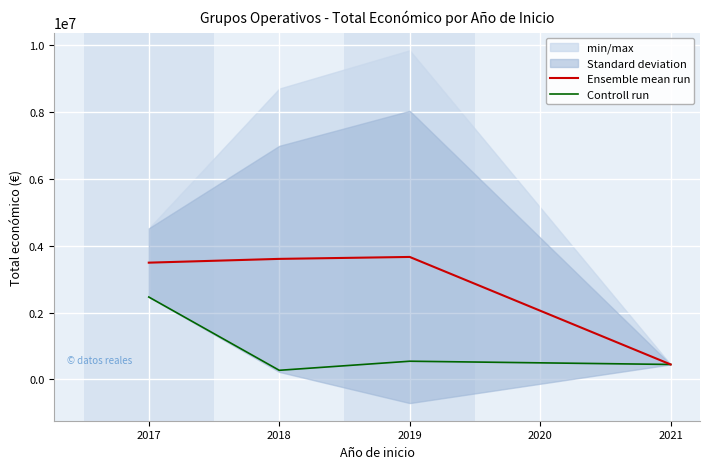

How many data points does each series have?

4